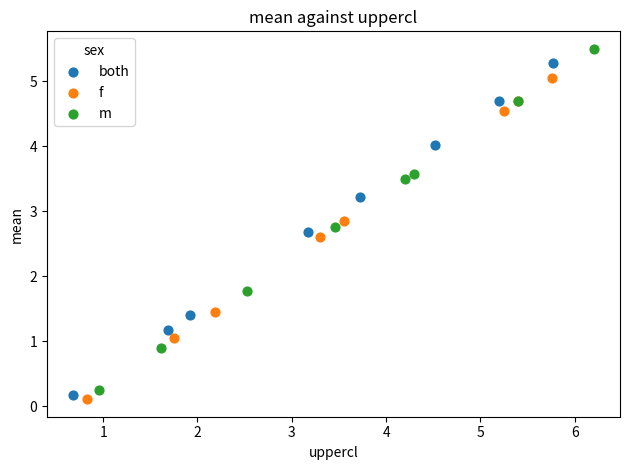

Which series has the largest Y range (max minus min)?

m